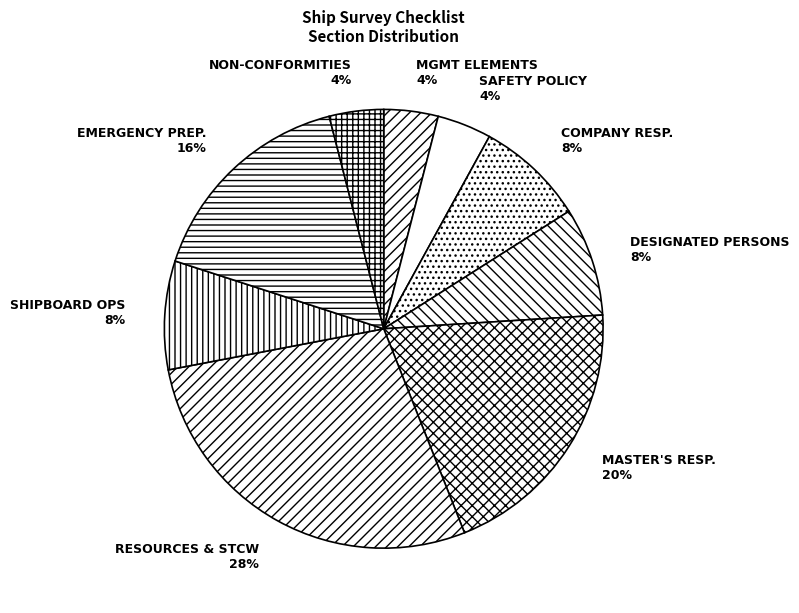

How many slices are in this pie chart?

9